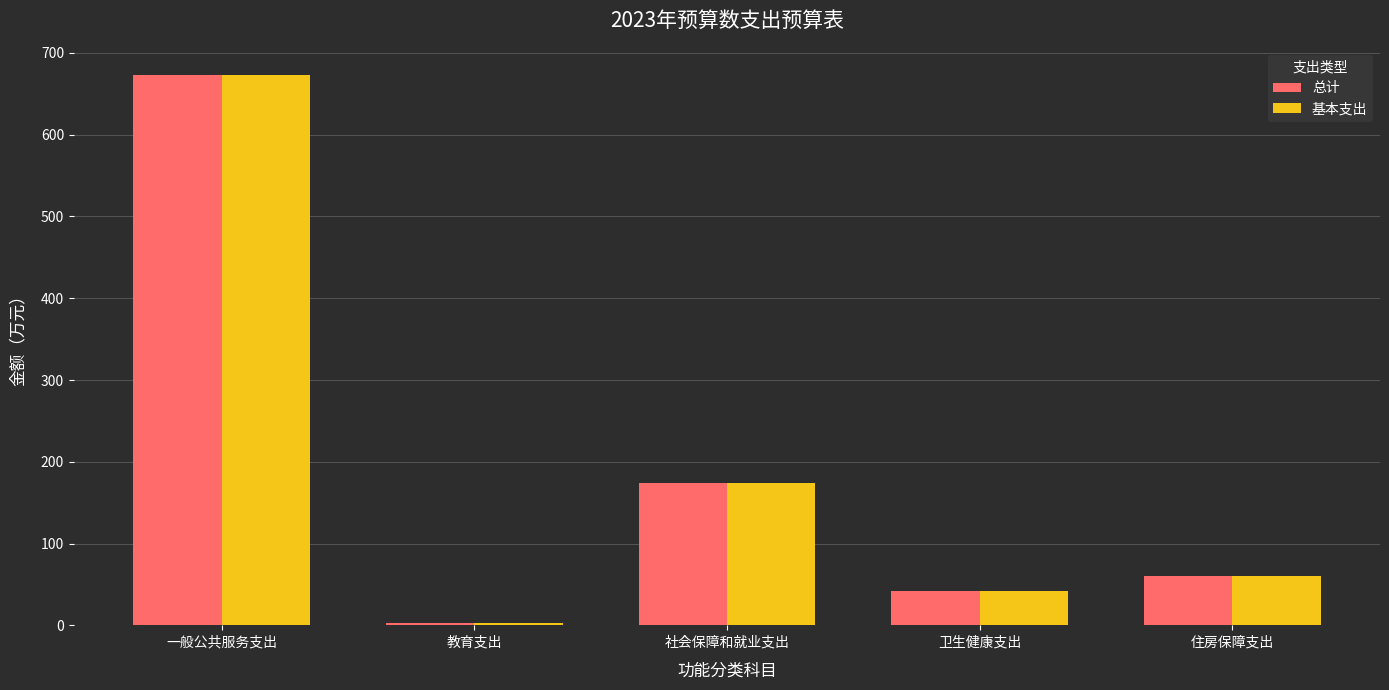

What is the difference between the maximum and minimum values in the 总计 series?

669.8